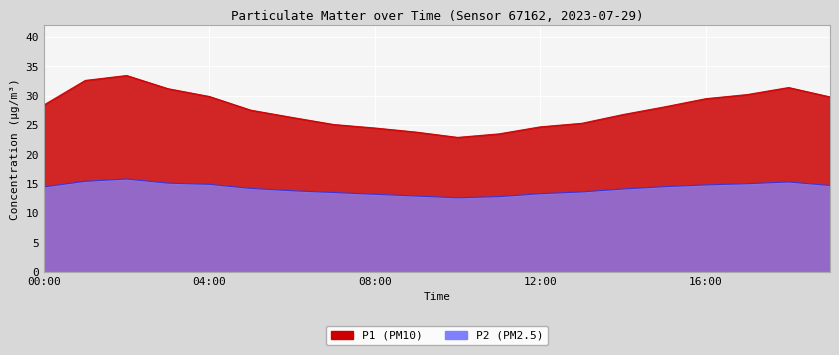

At how many categories does at least one series exceed 16?

20